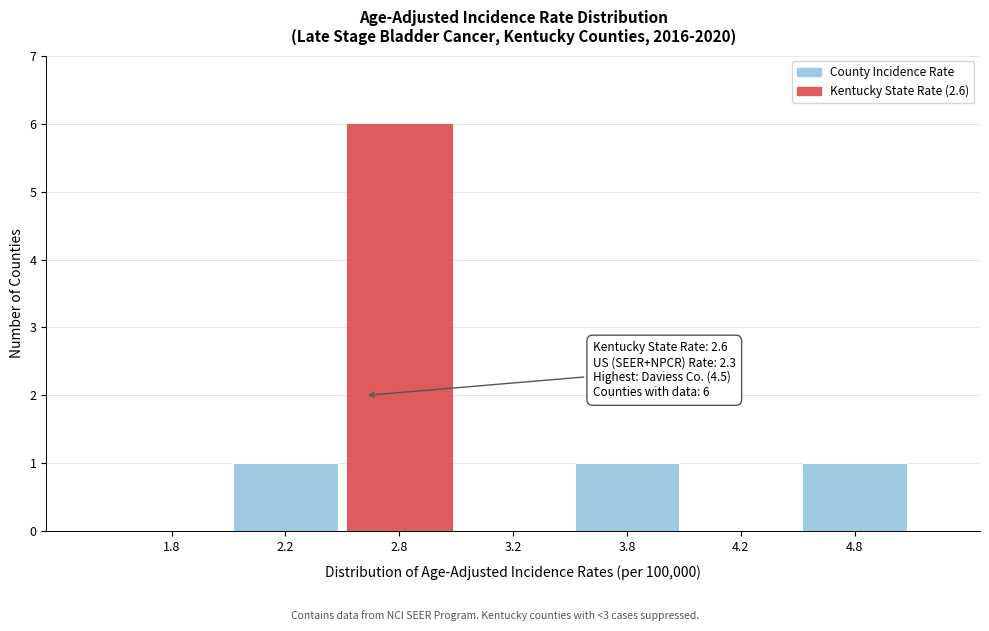

Reading left to right, transcribe all the data shown in this chart.

1.8=0	2.2=1	2.8=6	3.2=0	3.8=1	4.2=0	4.8=1